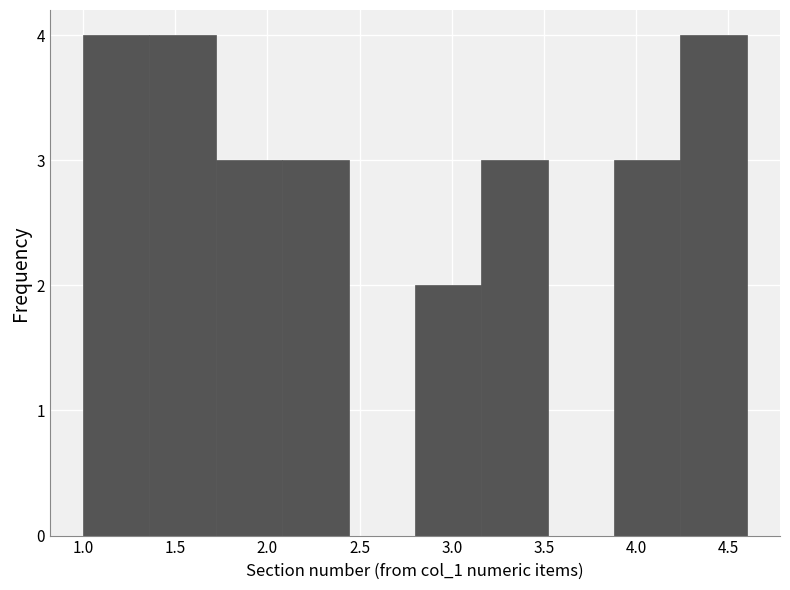

Reading left to right, transcribe this chart: for each bar, give the range it covers on the x-axis and its height. Neither the bar edges nor the heights are printed on the chart, so give them approximately, as read against the axes.

1.00 to 1.36: 4
1.36 to 1.72: 4
1.72 to 2.08: 3
2.08 to 2.44: 3
2.44 to 2.80: 0
2.80 to 3.16: 2
3.16 to 3.52: 3
3.52 to 3.88: 0
3.88 to 4.24: 3
4.24 to 4.60: 4